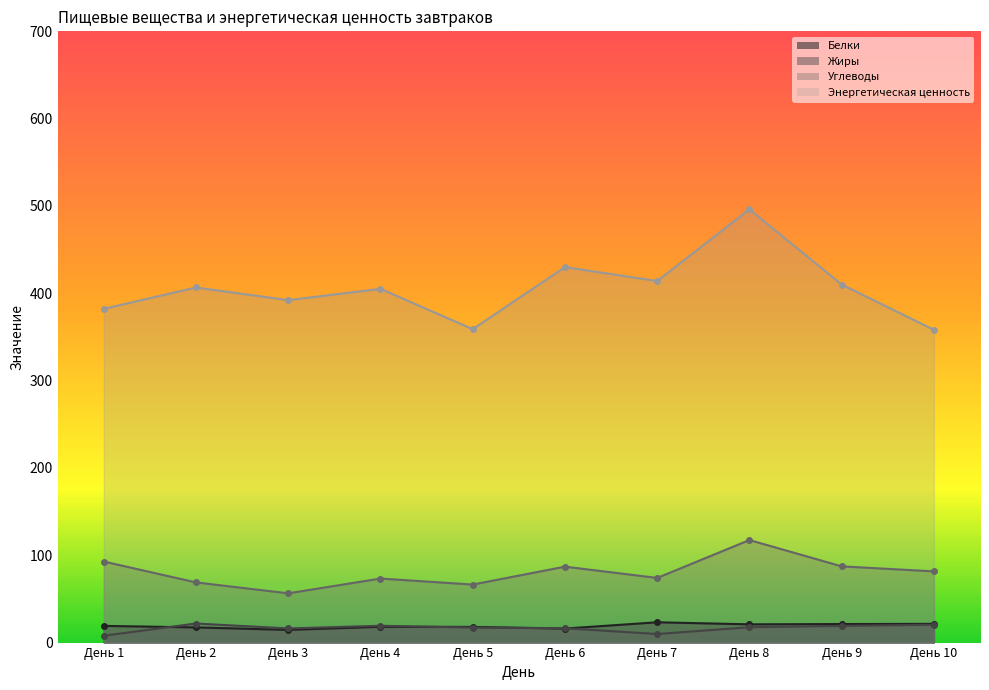

True or false: Жиры has a value of 27.3 at День 6.

False